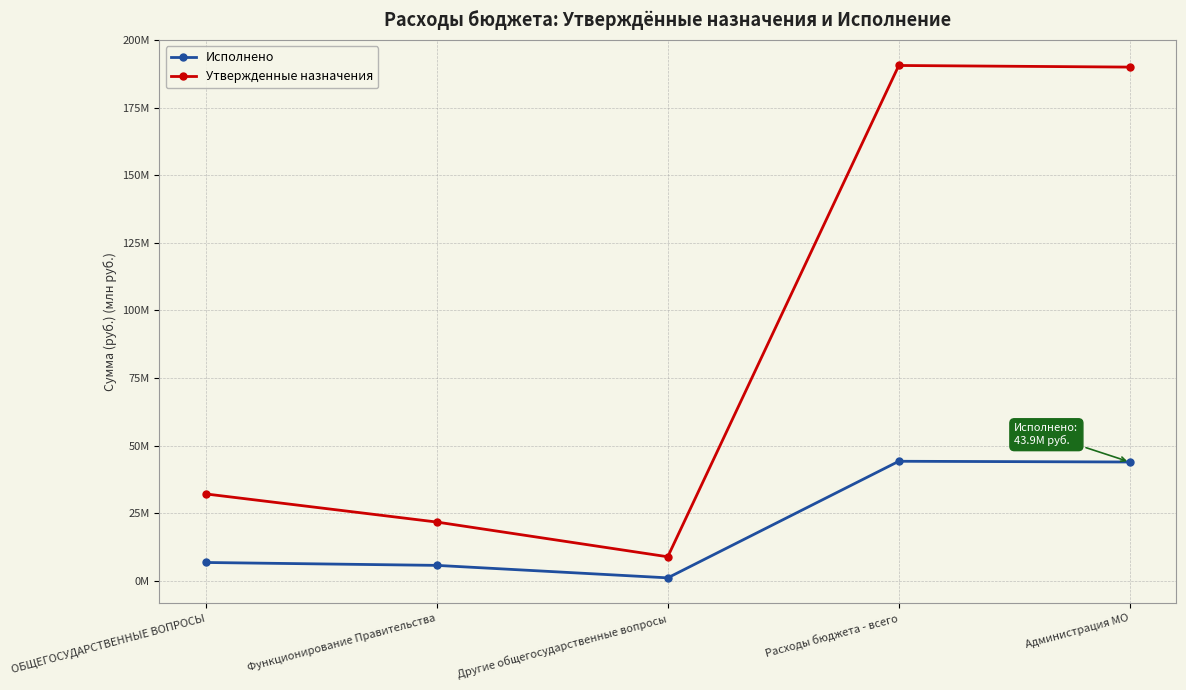

True or false: Исполнено and Утвержденные назначения intersect in this chart.

False